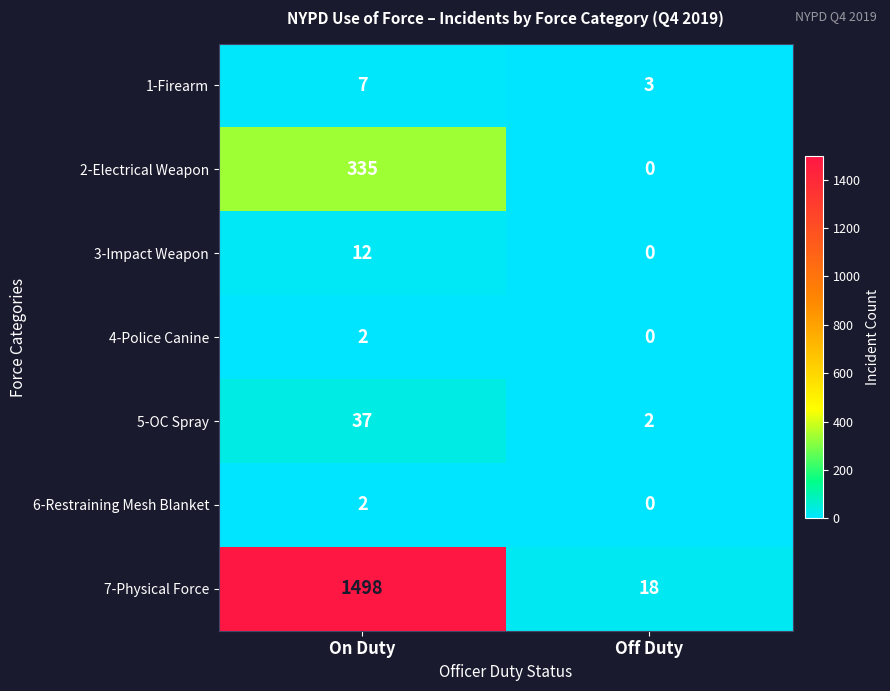

At which category is the sum across all series the highest?

On Duty